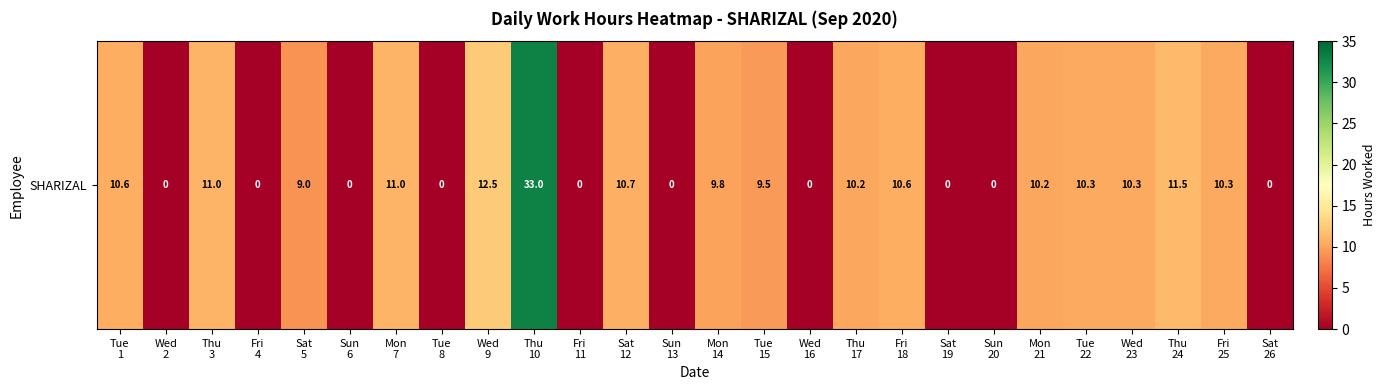

Count the number of data series in this chart.

1